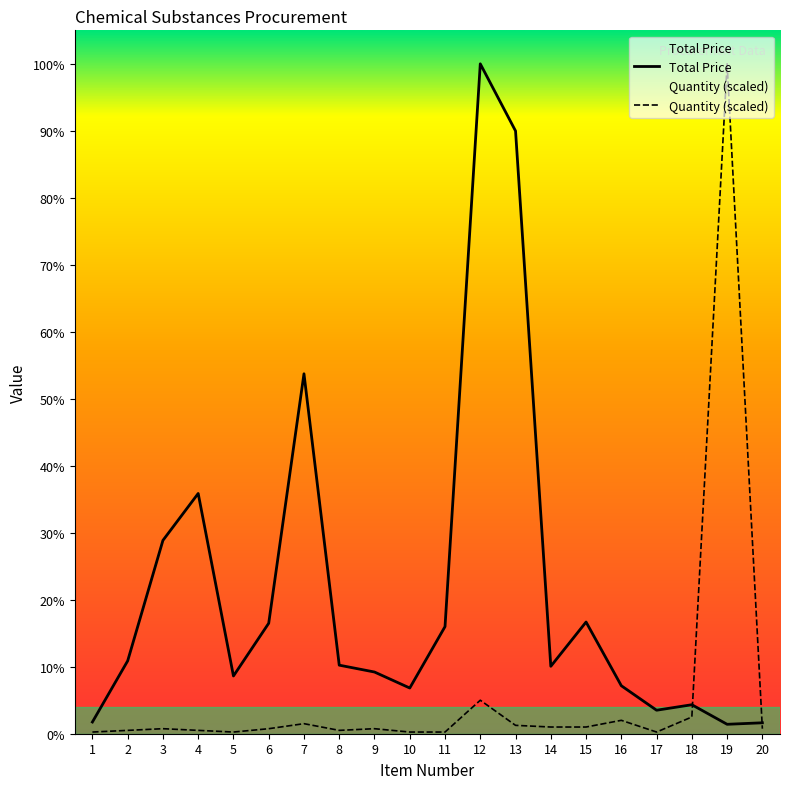

List the labels in order of Quantity value, smallest first.

1, 5, 10, 11, 17, 2, 4, 8, 3, 6, 9, 20, 14, 15, 13, 7, 16, 18, 12, 19